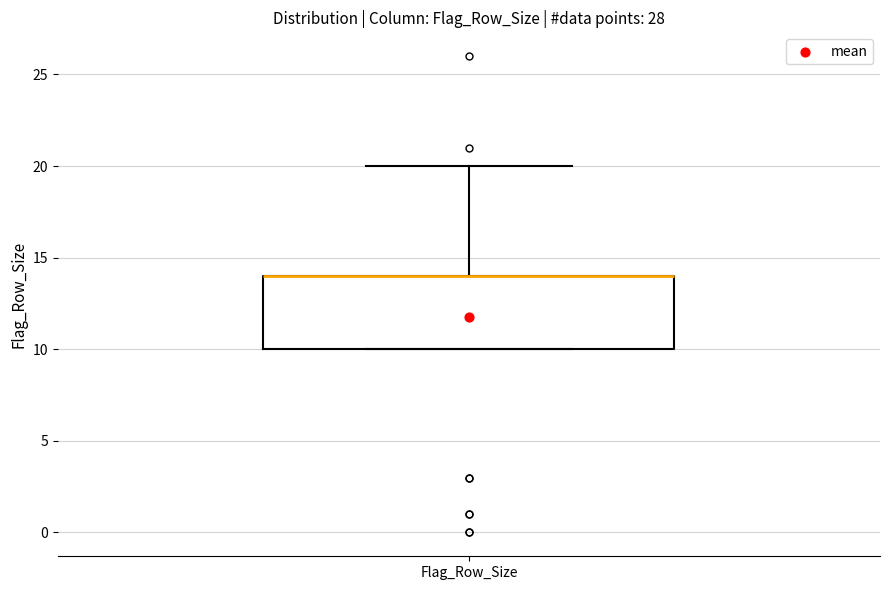

Transcribe this box plot: give where the median line is, the range the box spans, and where the two whiskers end, as read against the y-axis. The values are not printed on the chart, so give them approximately, as read against the axis.

median 14 (drawn on the box's upper edge), box 10 to 14, whiskers 10 to 20